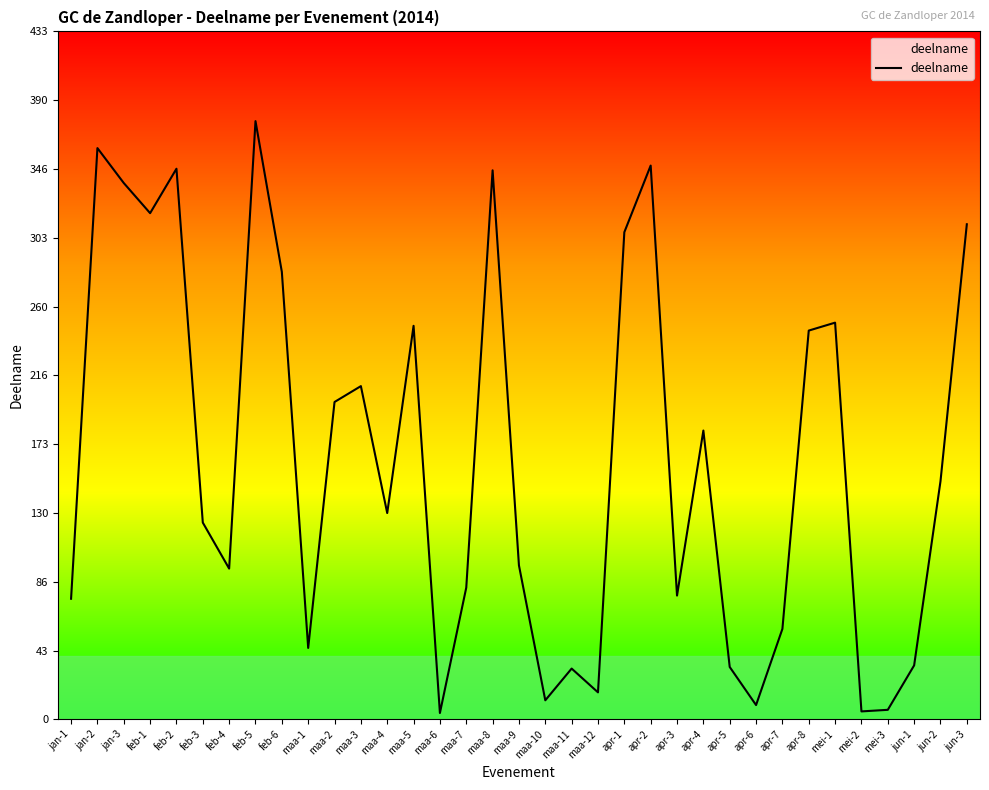

Which has a higher value, maa-9 or maa-7?

maa-9